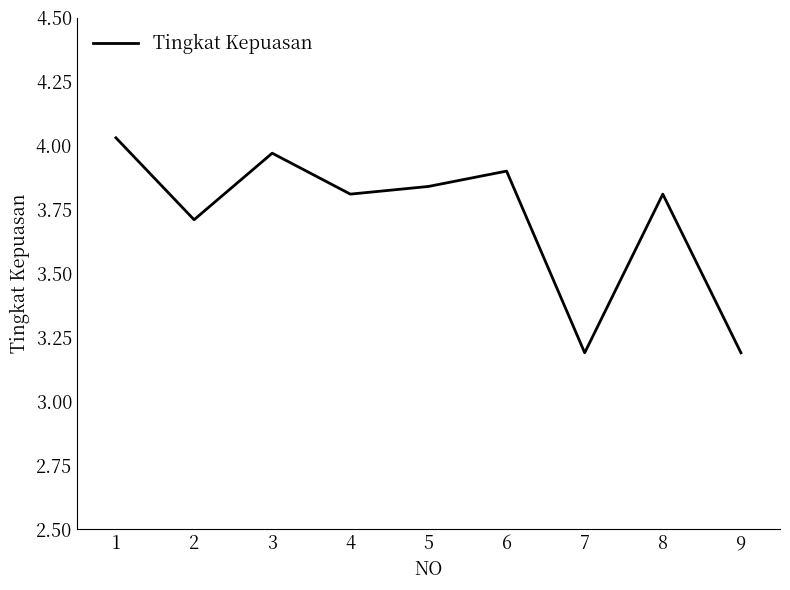

What is the difference between the maximum and minimum values?

0.8